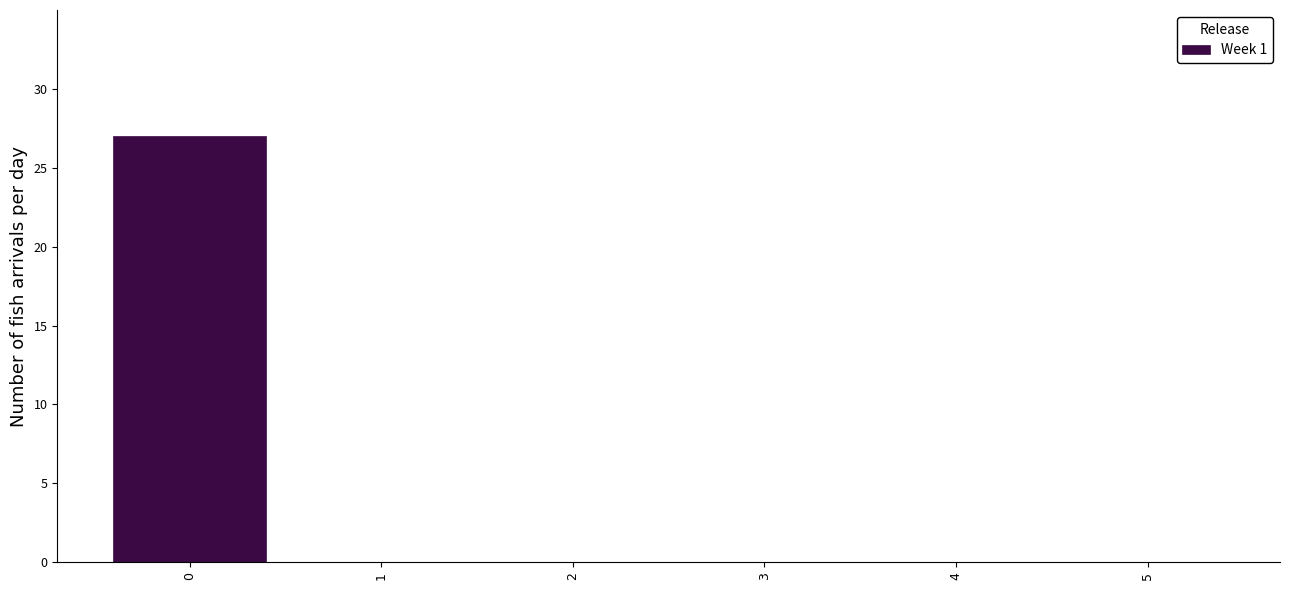

Reading left to right, extract all data points from this chart.

0=27	1=0	2=0	3=0	4=0	5=0